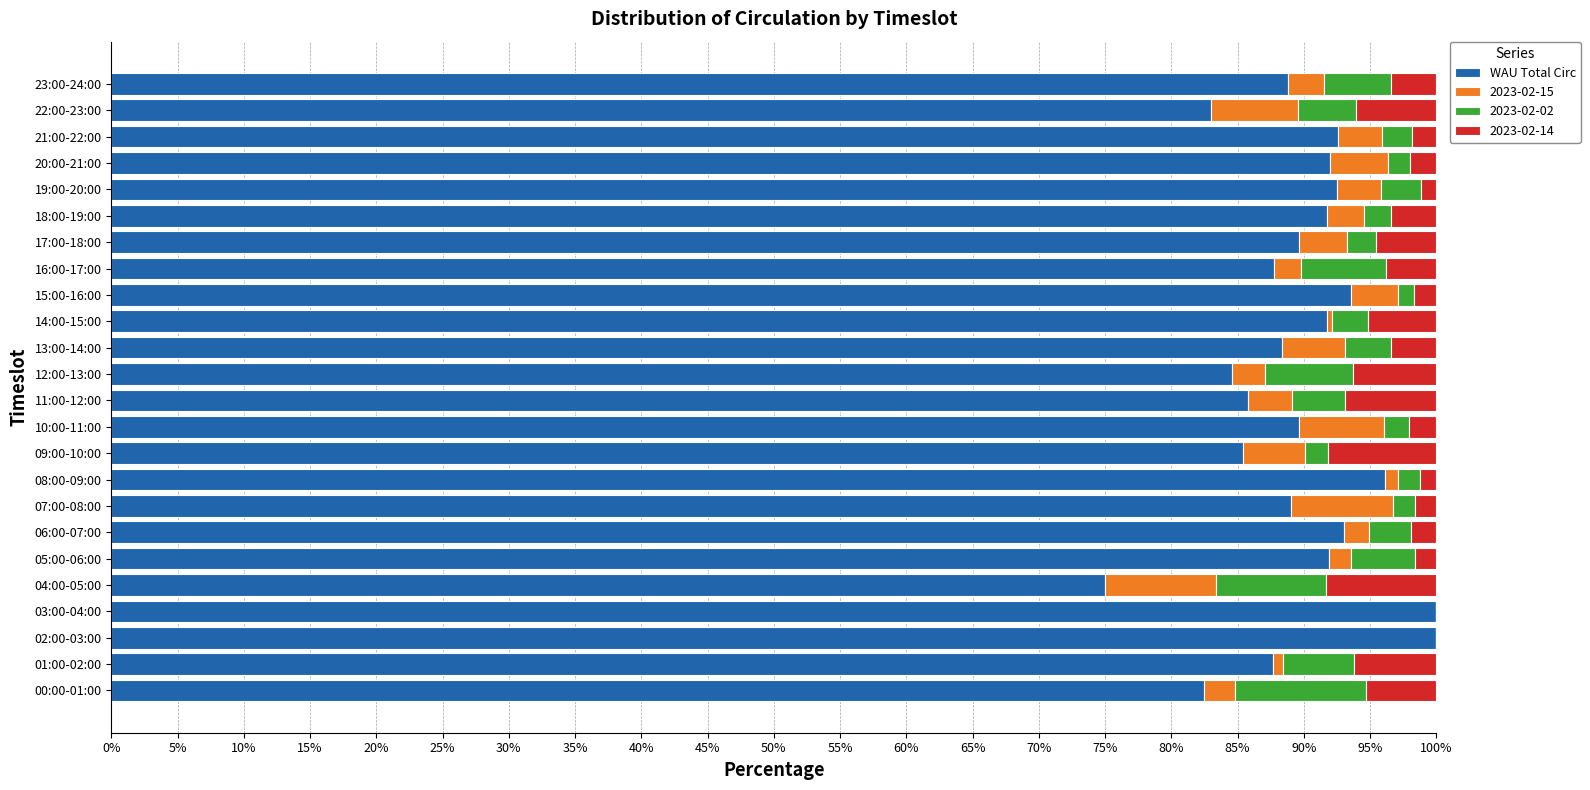

What is the total value across all series at 11:00-12:00?

100.0